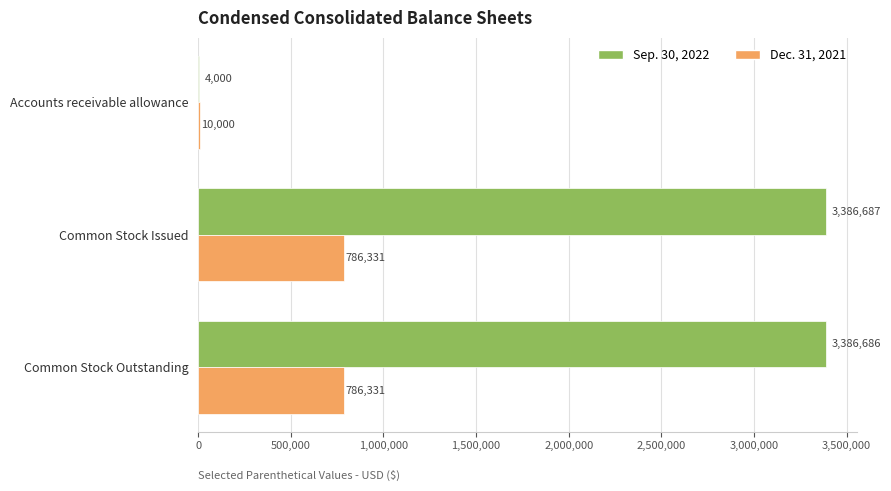

Where is Dec. 31, 2021 nearest to the value 398165?

Accounts receivable allowance